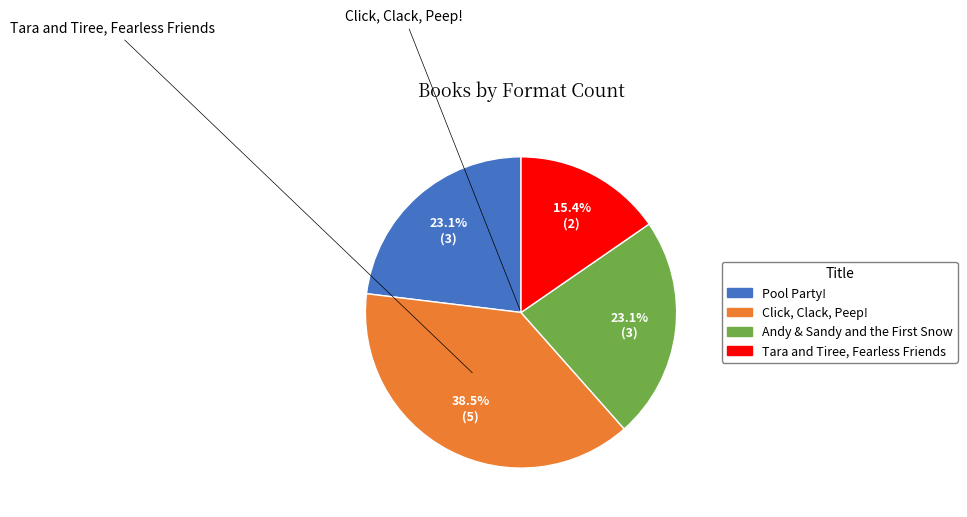

How many segments does this pie chart have?

4